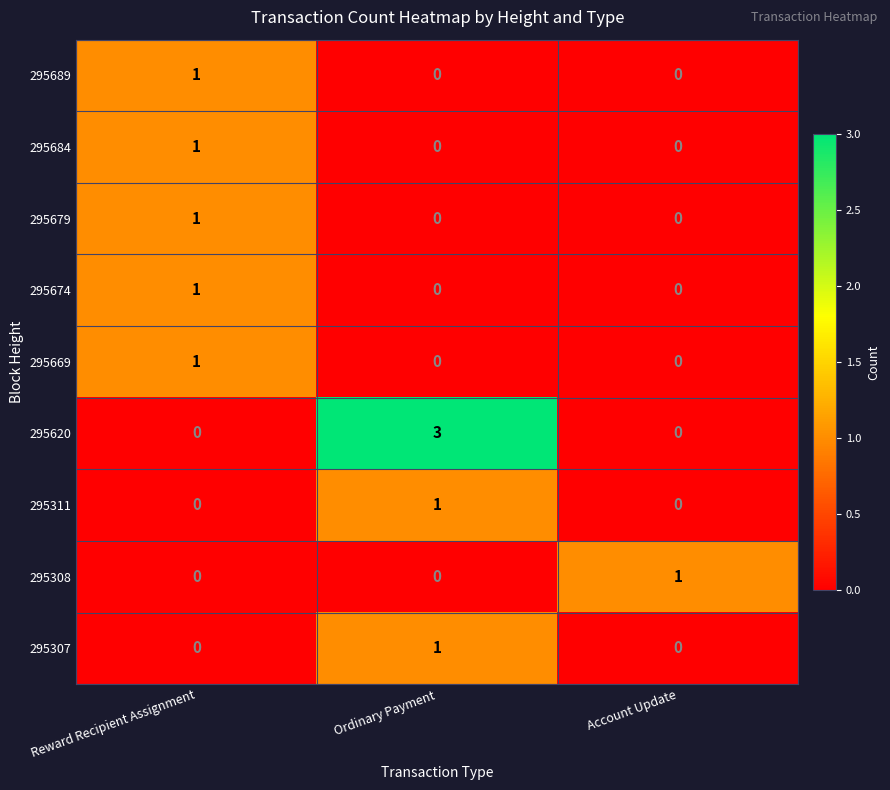

Reading right to left, extract all data points from this chart.

295689: 0	0	1
295684: 0	0	1
295679: 0	0	1
295674: 0	0	1
295669: 0	0	1
295620: 0	3	0
295311: 0	1	0
295308: 1	0	0
295307: 0	1	0